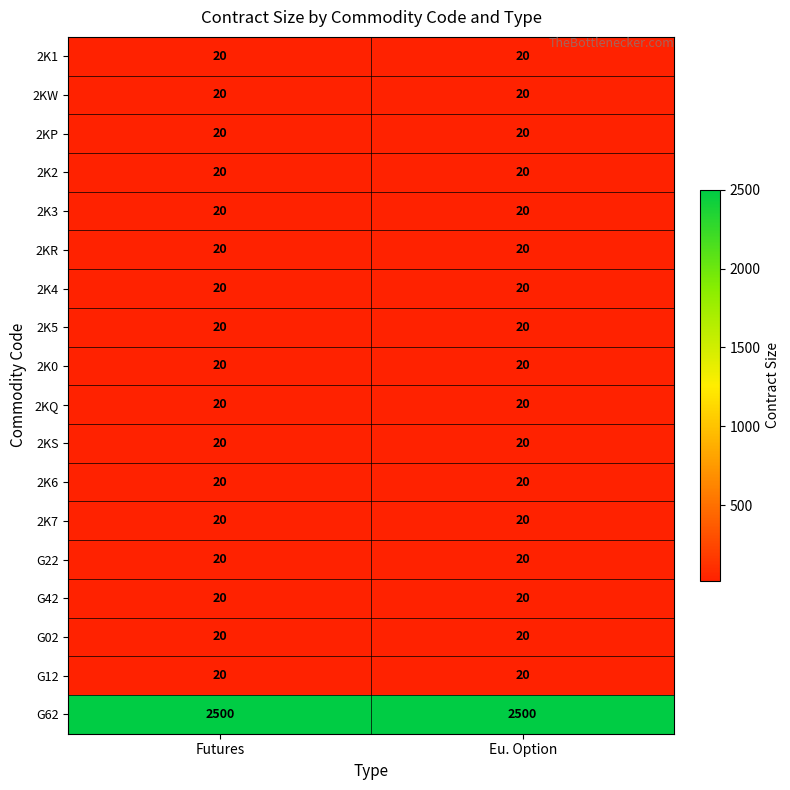

What is the difference between the highest and lowest values at Futures?

2480